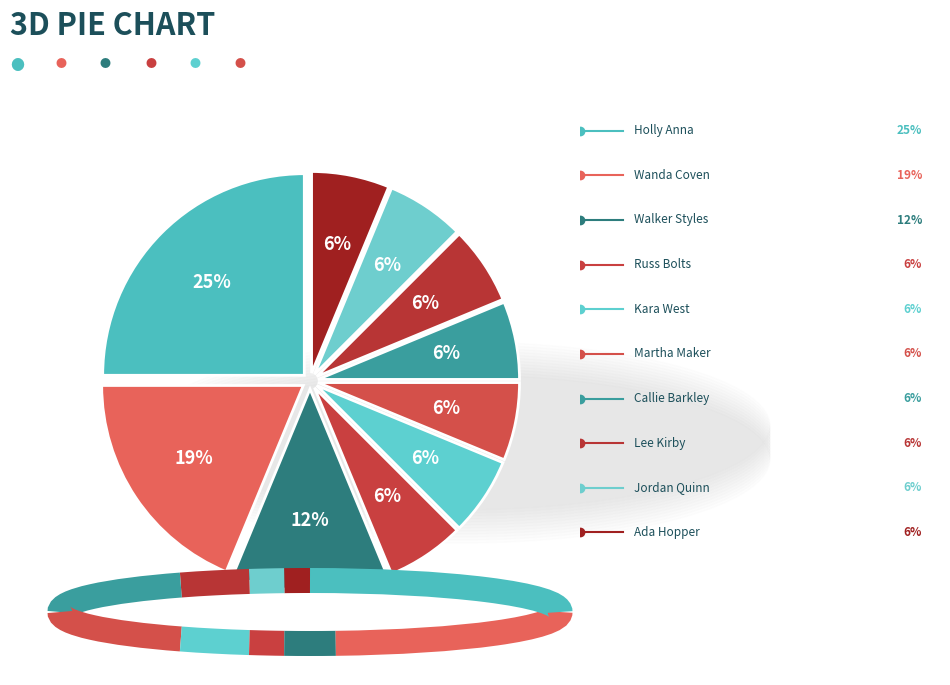

How many segments does this pie chart have?

10